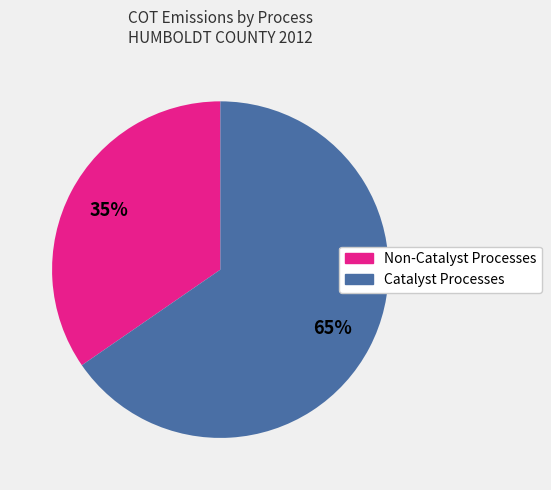

How many segments does this pie chart have?

2